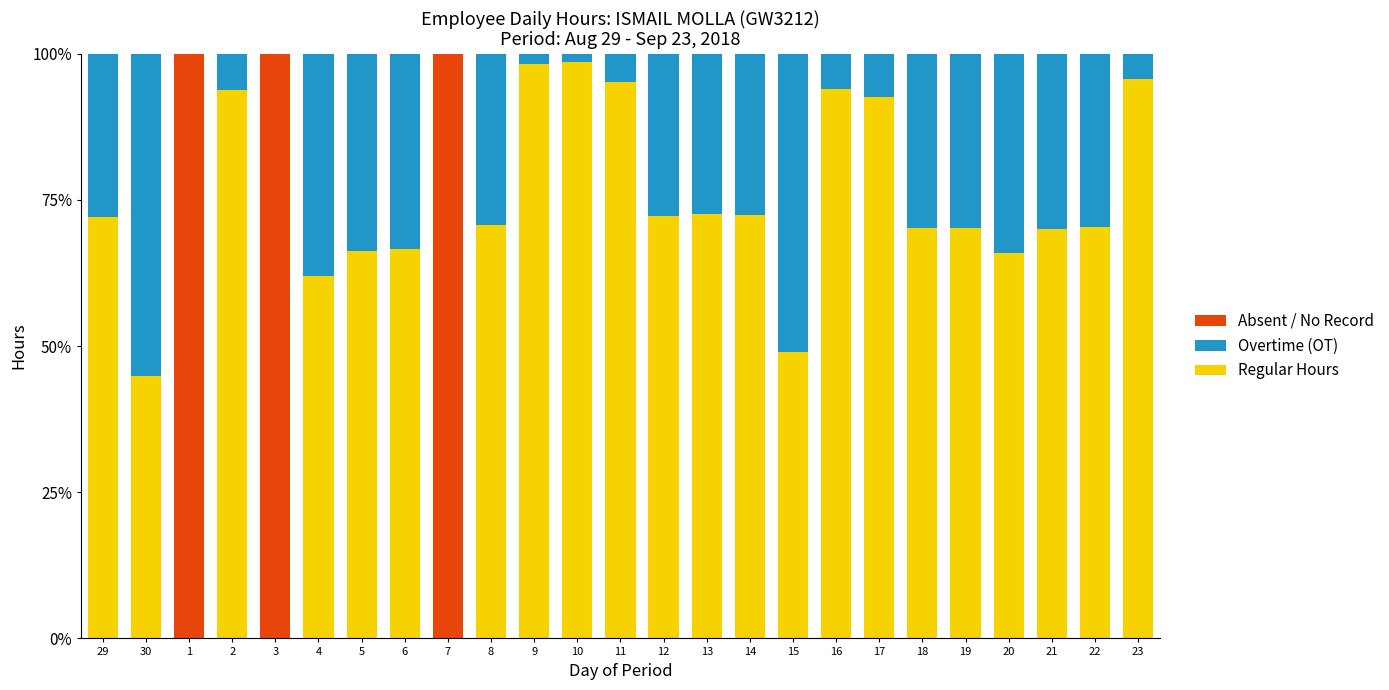

Count the number of categories in the chart.

25